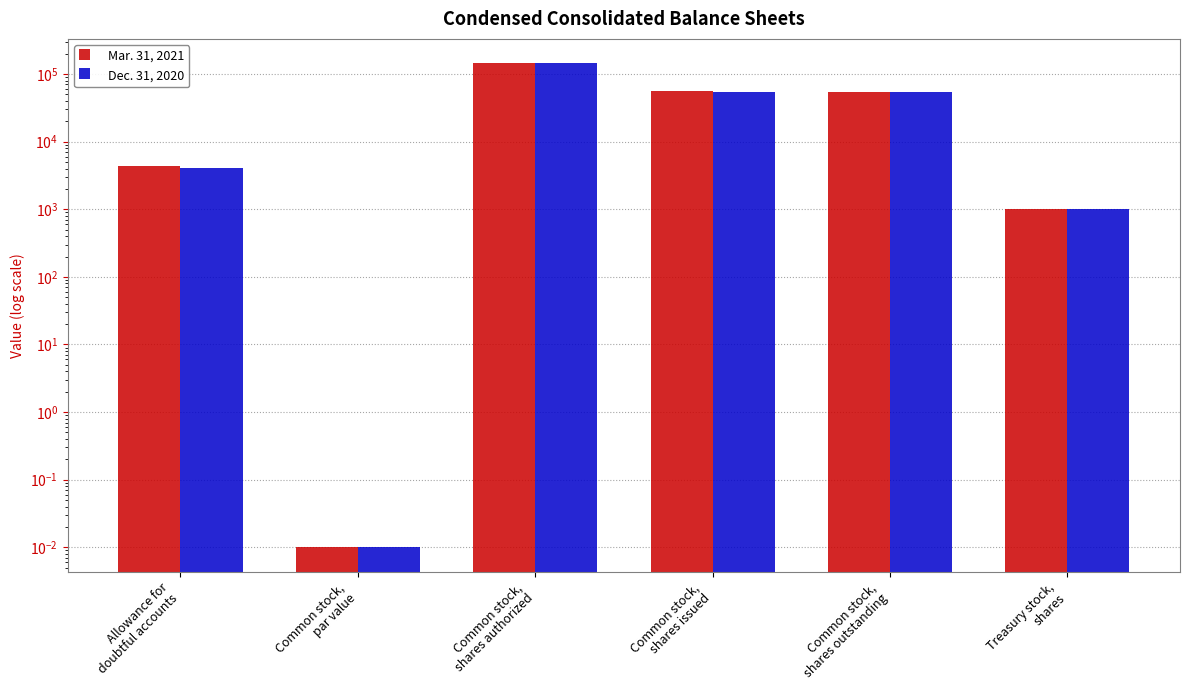

How many values in the Dec. 31, 2020 series exceed 53875?

2